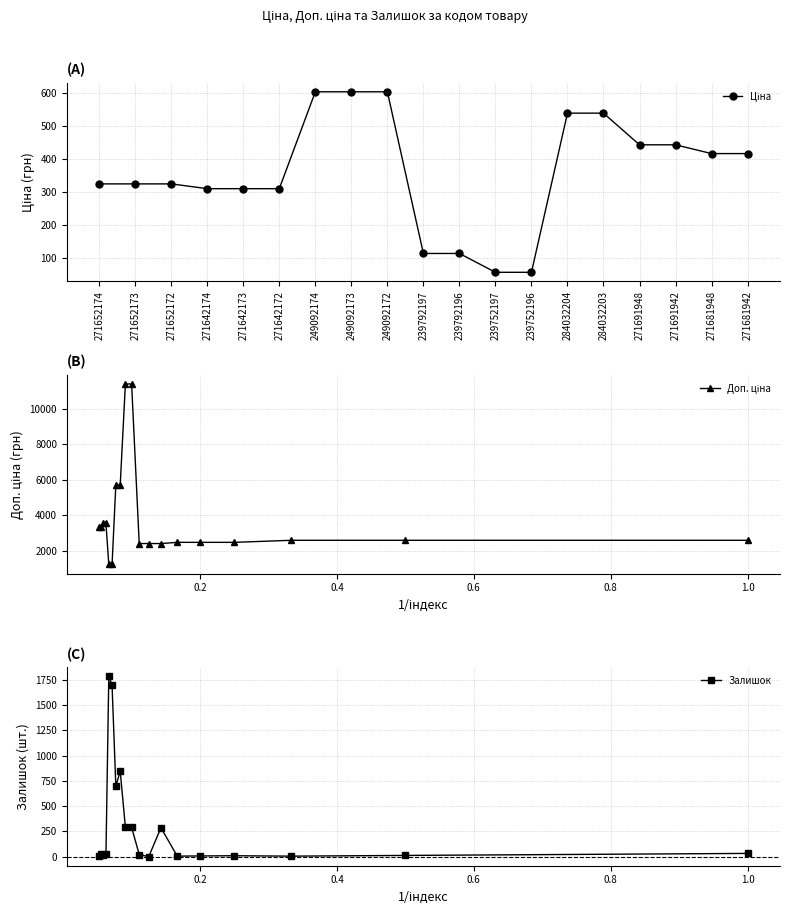

Which category has the lowest value across all series?

249092173